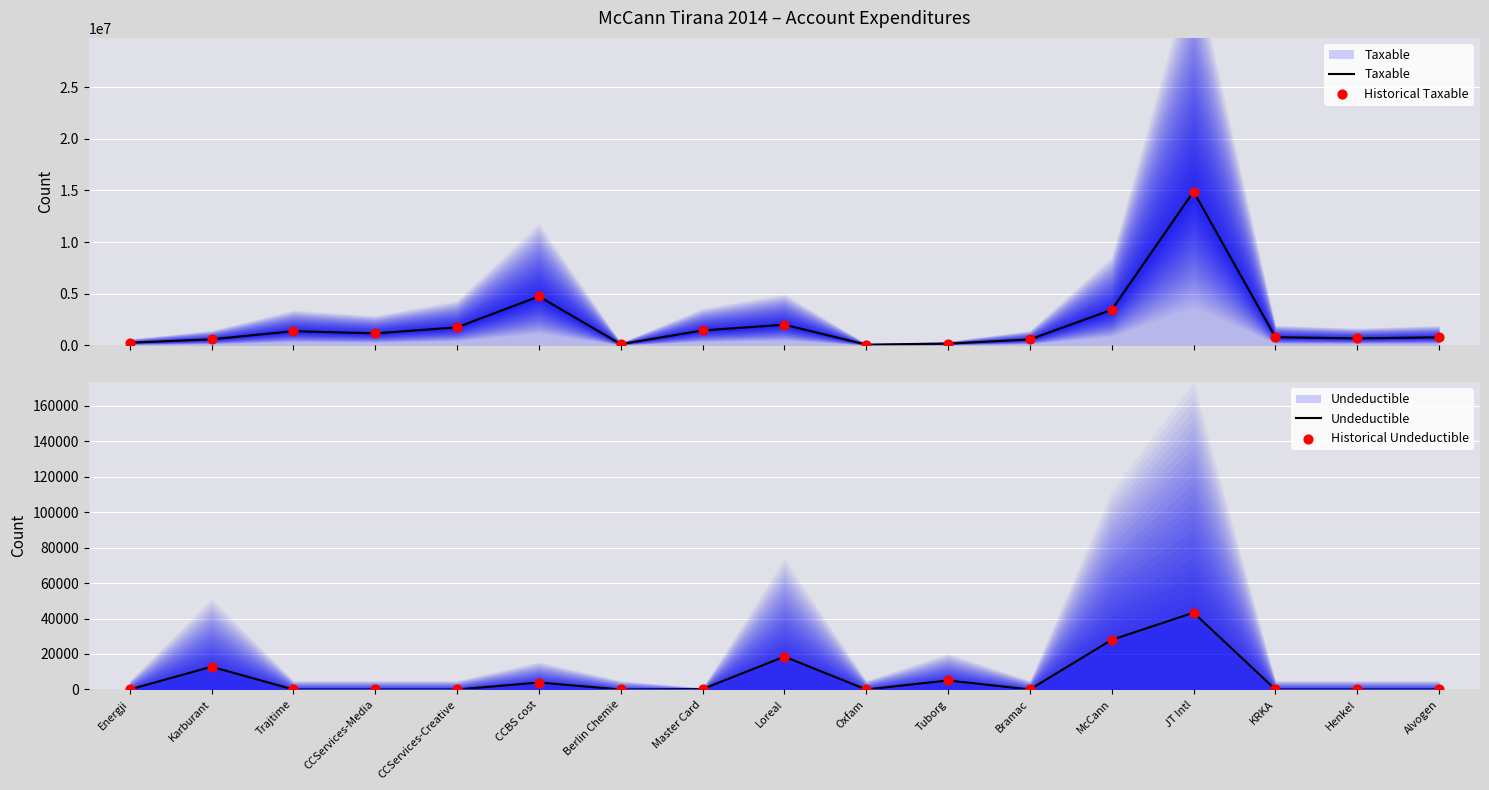

Which series contains the lowest Y value?

Undeductible